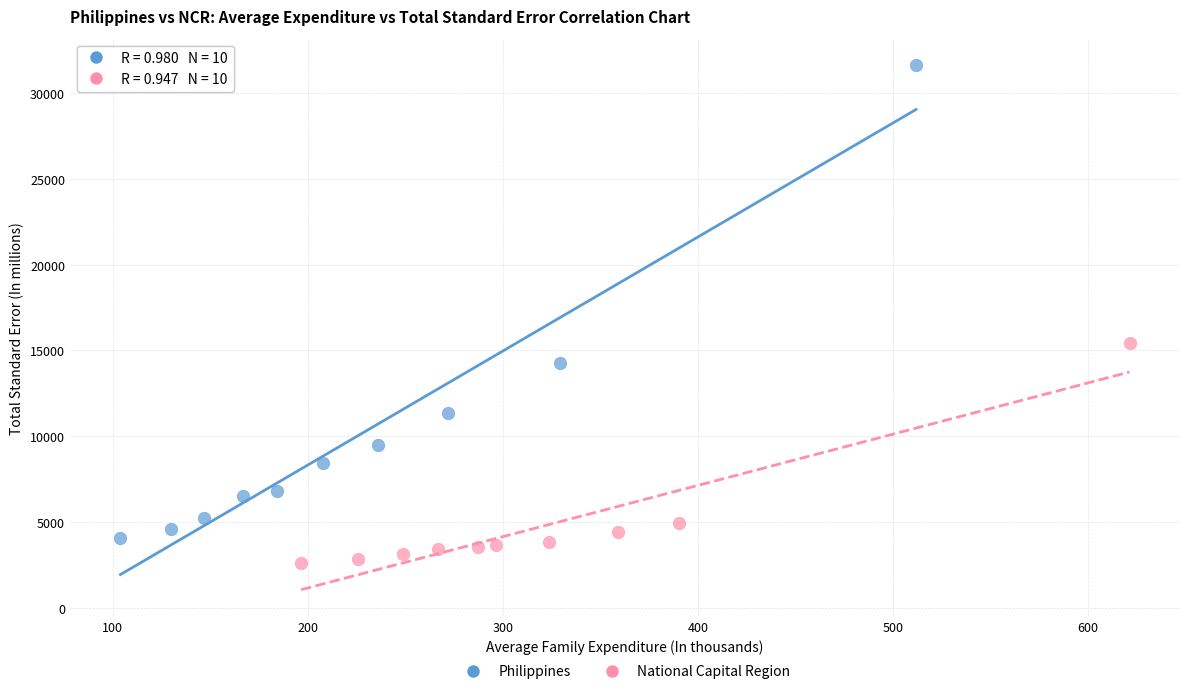

What are all the series names shown in the legend?

Philippines, National Capital Region